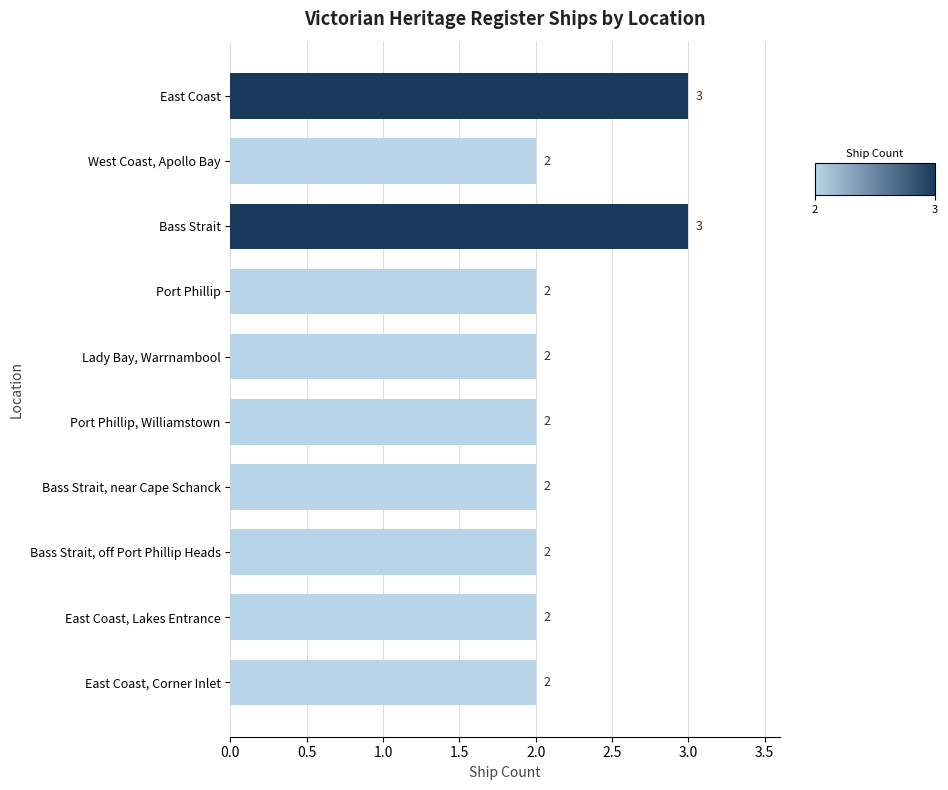

What is the label of the 6th bar from the bottom?

Lady Bay, Warrnambool